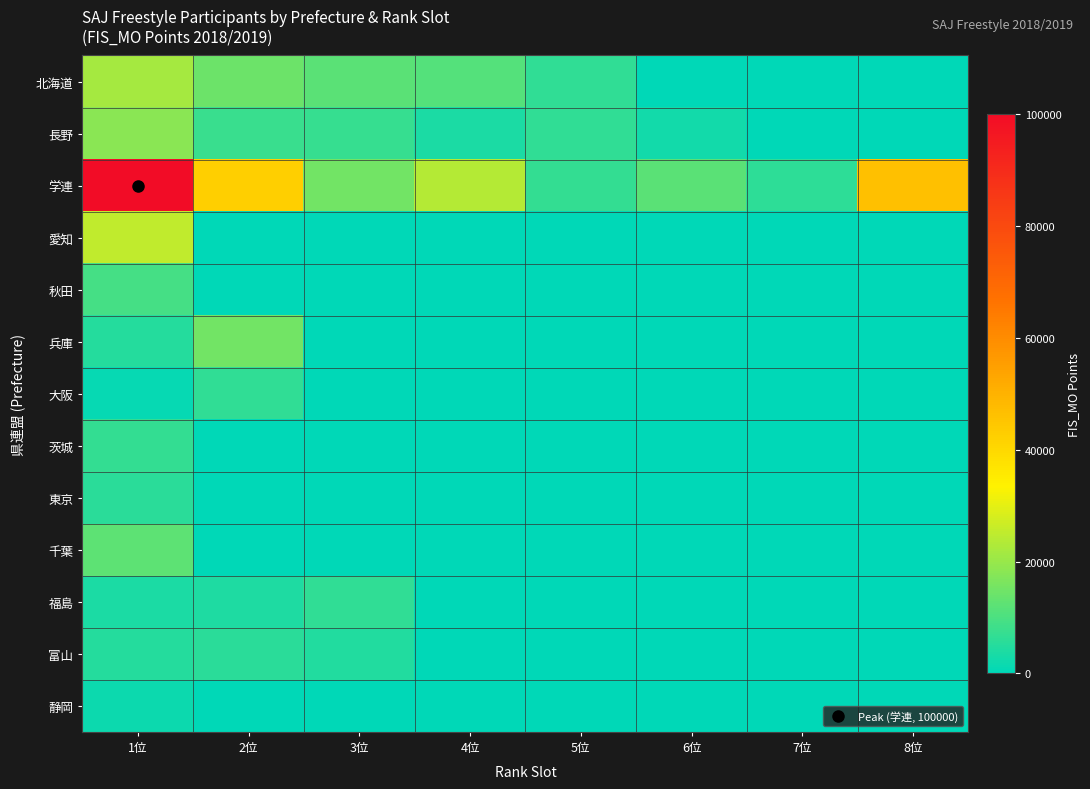

Reading right to left, extract all data points from this chart.

北海道: 8位=0	7位=0	6位=0	5位=6440	4位=11200	3位=12000	2位=14400	1位=21800
長野: 8位=0	7位=0	6位=2500	5位=6500	4位=3825	3位=7100	2位=7560	1位=18000
学連: 8位=46250	7位=5960	6位=12000	5位=7020	4位=23600	3位=15000	2位=42500	1位=100000
愛知: 8位=0	7位=0	6位=0	5位=0	4位=0	3位=0	2位=0	1位=25000
秋田: 8位=0	7位=0	6位=0	5位=0	4位=0	3位=0	2位=0	1位=9150
兵庫: 8位=0	7位=0	6位=0	5位=0	4位=0	3位=0	2位=15200	1位=5040
大阪: 8位=0	7位=0	6位=0	5位=0	4位=0	3位=0	2位=6310	1位=1170
茨城: 8位=0	7位=0	6位=0	5位=0	4位=0	3位=0	2位=0	1位=7020
東京: 8位=0	7位=0	6位=0	5位=0	4位=0	3位=0	2位=0	1位=5770
千葉: 8位=0	7位=0	6位=0	5位=0	4位=0	3位=0	2位=0	1位=12250
福島: 8位=0	7位=0	6位=0	5位=0	4位=0	3位=6440	2位=4140	1位=3800
富山: 8位=0	7位=0	6位=0	5位=0	4位=0	3位=4320	2位=5560	1位=4800
静岡: 8位=0	7位=0	6位=0	5位=0	4位=0	3位=0	2位=0	1位=1730